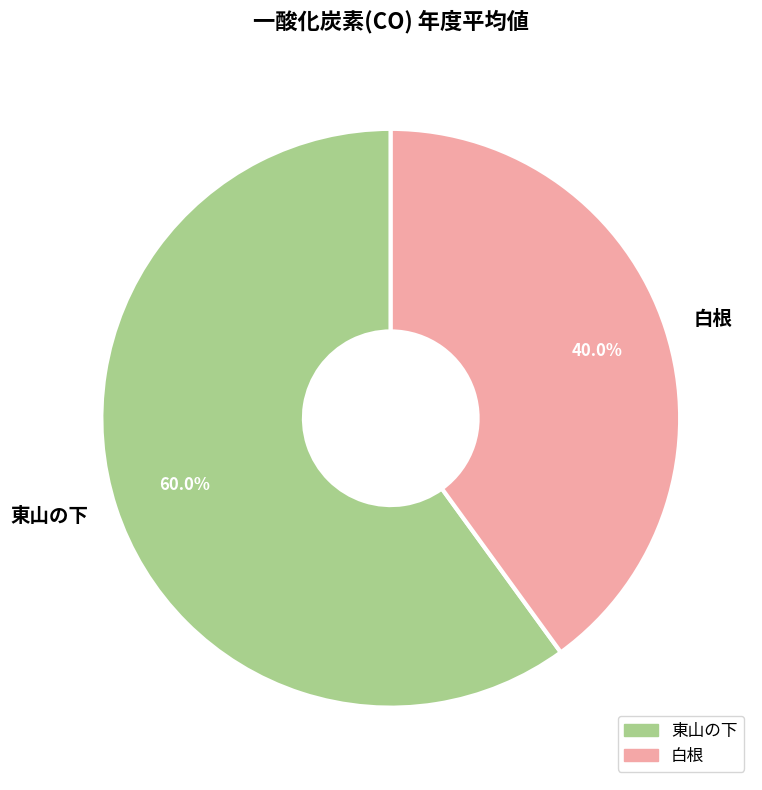

To the nearest percent, what is the average slice percentage?

50%